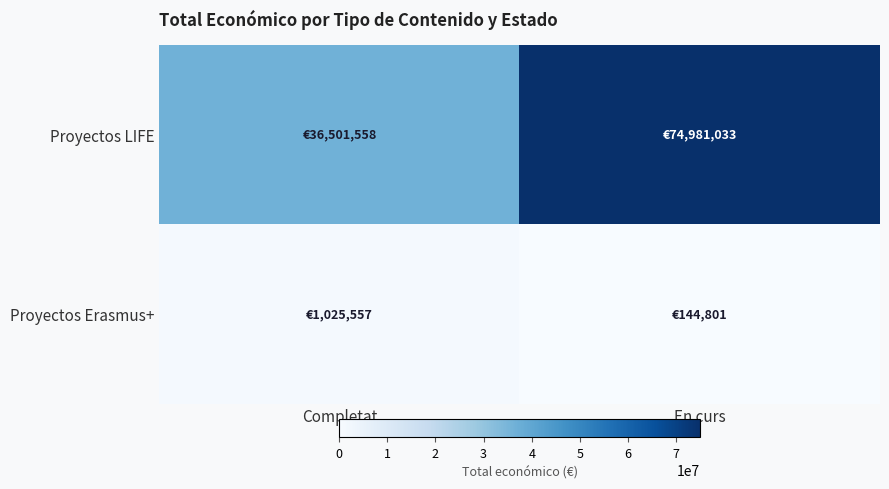

At which category does the chart reach its minimum across all series?

En curs